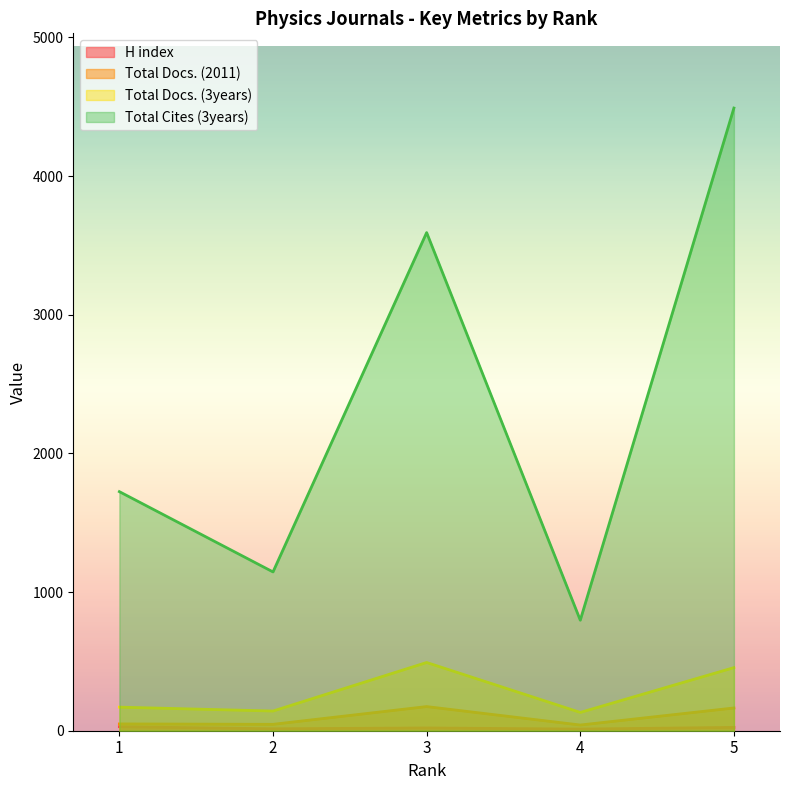

Does the chart display data point markers on the line(s)?

No